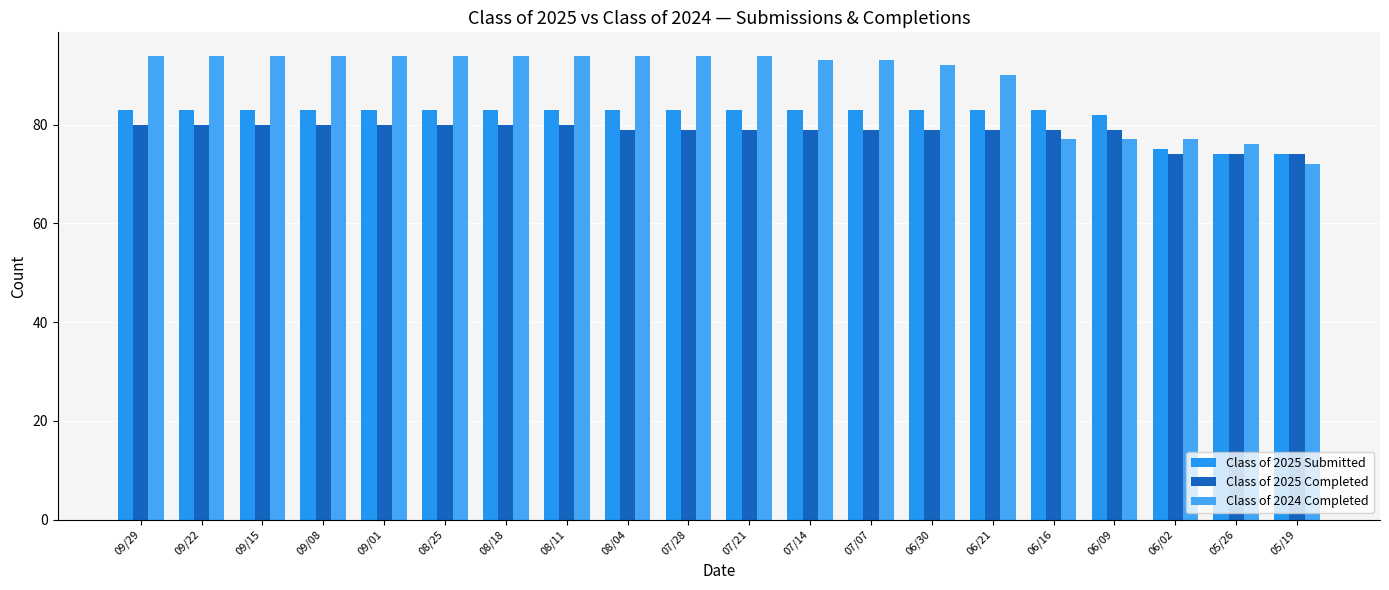

Reading left to right, transcribe all the data shown in this chart.

Class of 2025 Submitted: 83	83	83	83	83	83	83	83	83	83	83	83	83	83	83	83	82	75	74	74
Class of 2025 Completed: 80	80	80	80	80	80	80	80	79	79	79	79	79	79	79	79	79	74	74	74
Class of 2024 Completed: 94	94	94	94	94	94	94	94	94	94	94	93	93	92	90	77	77	77	76	72